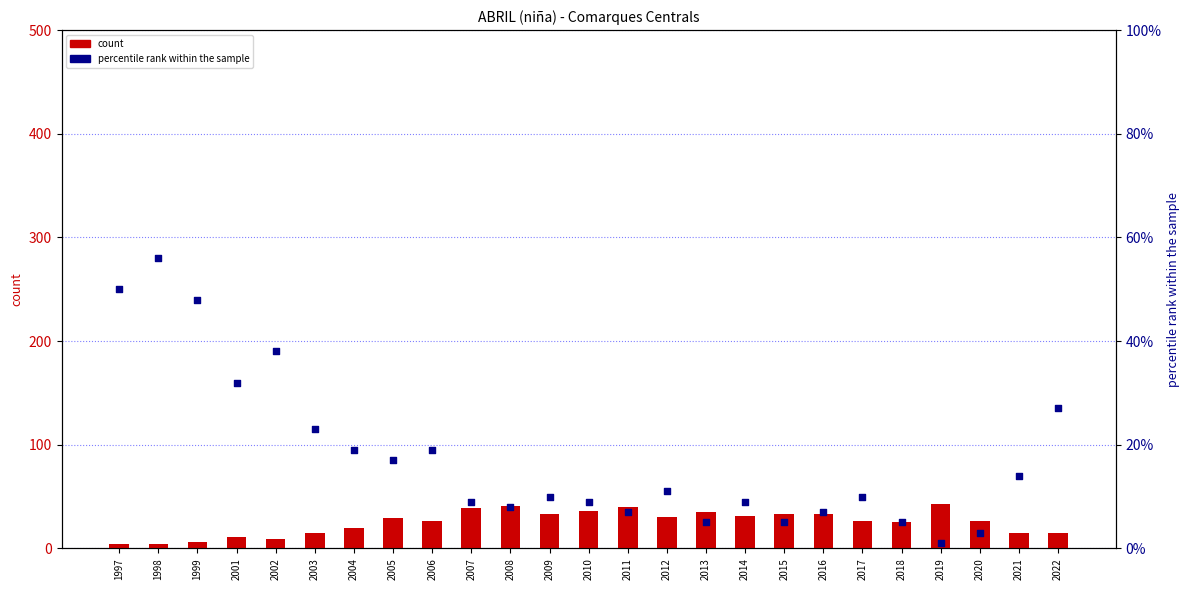

Is the value of percentile rank within the sample at 2001 greater than the value of count at 1998?

Yes